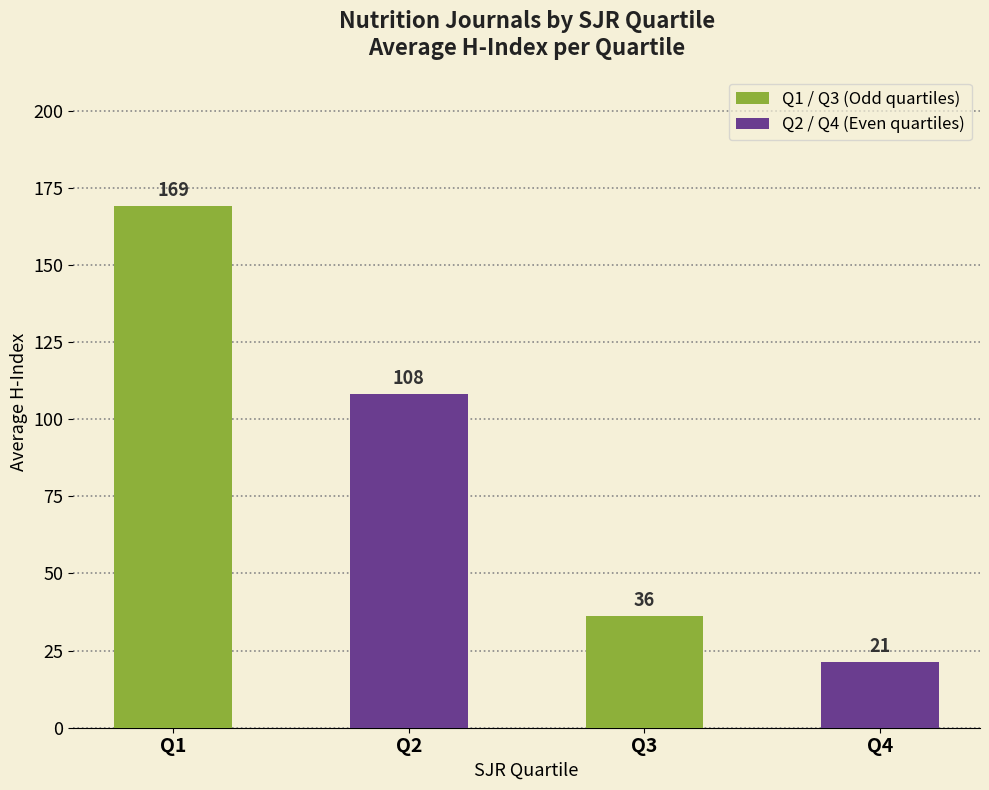

What is the minimum value shown in the chart?

21.3